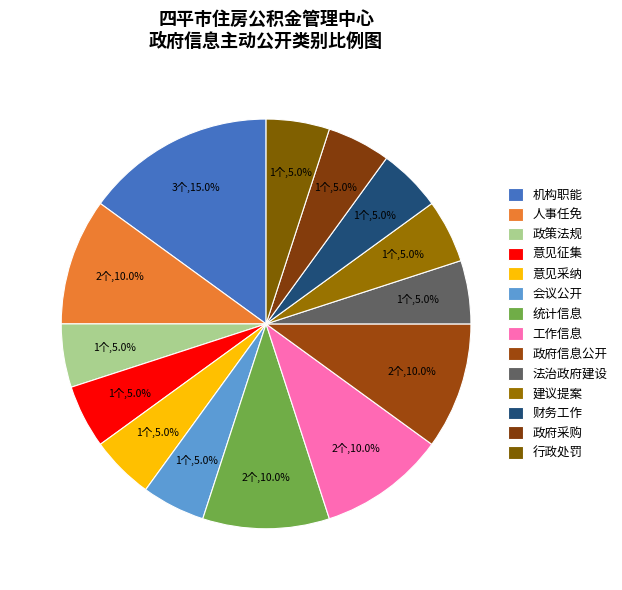

Does 政策法规 represent more than half of the total?

No